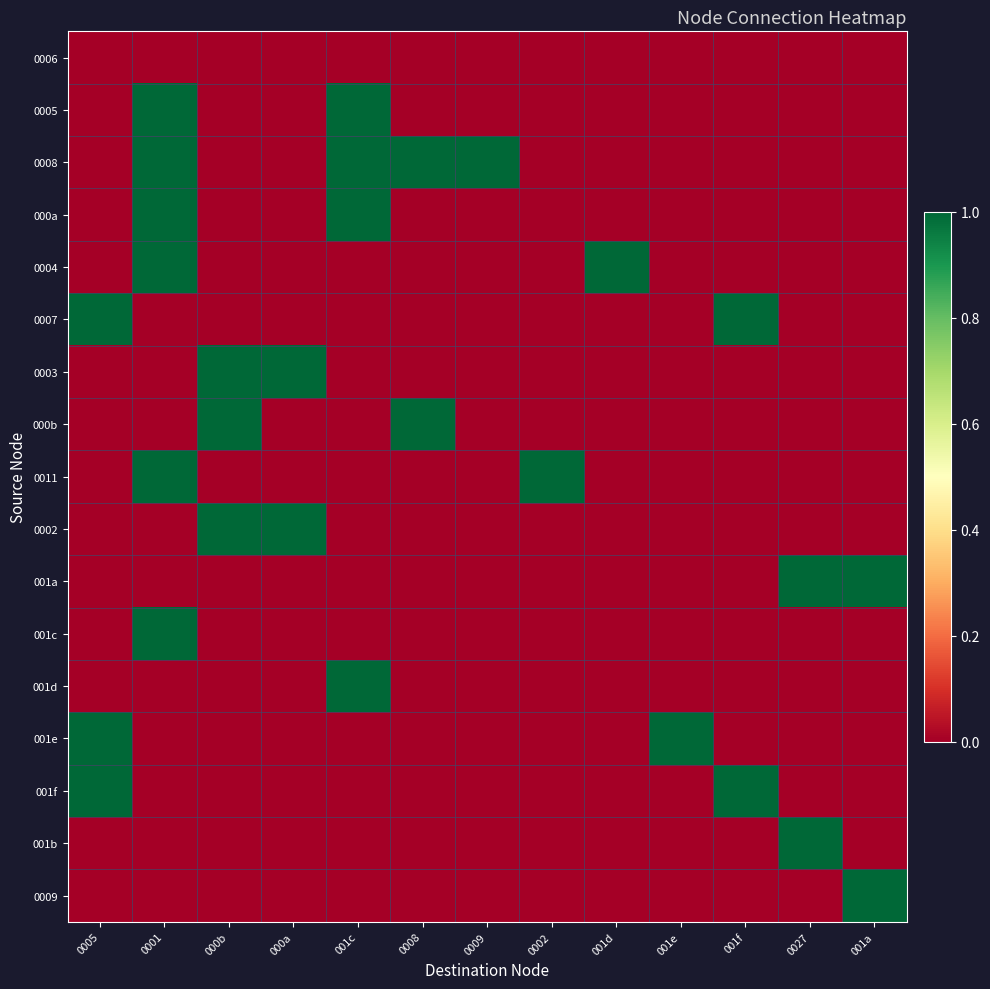

Reading left to right, what are all the values shown in this chart?

0006: 0005=0	0001=0	000b=0	000a=0	001c=0	0008=0	0009=0	0002=0	001d=0	001e=0	001f=0	0027=0	001a=0
0005: 0005=0	0001=1	000b=0	000a=0	001c=1	0008=0	0009=0	0002=0	001d=0	001e=0	001f=0	0027=0	001a=0
0008: 0005=0	0001=1	000b=0	000a=0	001c=1	0008=1	0009=1	0002=0	001d=0	001e=0	001f=0	0027=0	001a=0
000a: 0005=0	0001=1	000b=0	000a=0	001c=1	0008=0	0009=0	0002=0	001d=0	001e=0	001f=0	0027=0	001a=0
0004: 0005=0	0001=1	000b=0	000a=0	001c=0	0008=0	0009=0	0002=0	001d=1	001e=0	001f=0	0027=0	001a=0
0007: 0005=1	0001=0	000b=0	000a=0	001c=0	0008=0	0009=0	0002=0	001d=0	001e=0	001f=1	0027=0	001a=0
0003: 0005=0	0001=0	000b=1	000a=1	001c=0	0008=0	0009=0	0002=0	001d=0	001e=0	001f=0	0027=0	001a=0
000b: 0005=0	0001=0	000b=1	000a=0	001c=0	0008=1	0009=0	0002=0	001d=0	001e=0	001f=0	0027=0	001a=0
0011: 0005=0	0001=1	000b=0	000a=0	001c=0	0008=0	0009=0	0002=1	001d=0	001e=0	001f=0	0027=0	001a=0
0002: 0005=0	0001=0	000b=1	000a=1	001c=0	0008=0	0009=0	0002=0	001d=0	001e=0	001f=0	0027=0	001a=0
001a: 0005=0	0001=0	000b=0	000a=0	001c=0	0008=0	0009=0	0002=0	001d=0	001e=0	001f=0	0027=1	001a=1
001c: 0005=0	0001=1	000b=0	000a=0	001c=0	0008=0	0009=0	0002=0	001d=0	001e=0	001f=0	0027=0	001a=0
001d: 0005=0	0001=0	000b=0	000a=0	001c=1	0008=0	0009=0	0002=0	001d=0	001e=0	001f=0	0027=0	001a=0
001e: 0005=1	0001=0	000b=0	000a=0	001c=0	0008=0	0009=0	0002=0	001d=0	001e=1	001f=0	0027=0	001a=0
001f: 0005=1	0001=0	000b=0	000a=0	001c=0	0008=0	0009=0	0002=0	001d=0	001e=0	001f=1	0027=0	001a=0
001b: 0005=0	0001=0	000b=0	000a=0	001c=0	0008=0	0009=0	0002=0	001d=0	001e=0	001f=0	0027=1	001a=0
0009: 0005=0	0001=0	000b=0	000a=0	001c=0	0008=0	0009=0	0002=0	001d=0	001e=0	001f=0	0027=0	001a=1